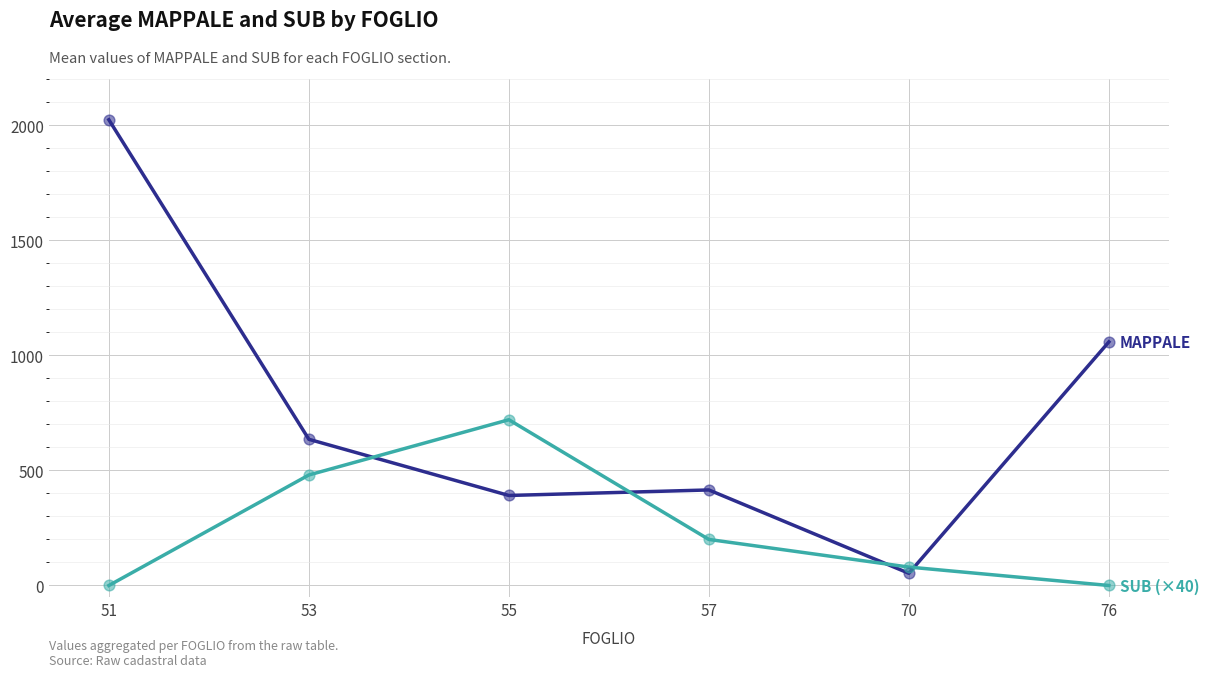

At which category is the sum across all series the highest?

51